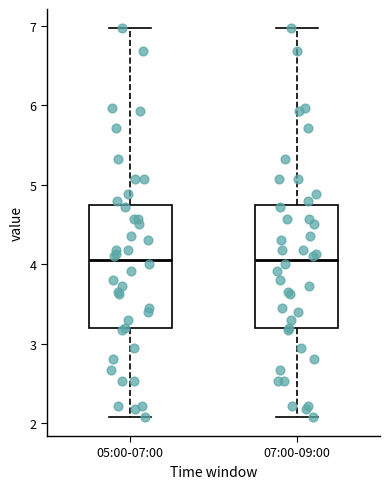

Reading left to right, read every box against the y-axis: the position of its median line, the range the box covers, and the ends of its whiskers. The values are not printed on the chart, so give them approximately, as read against the axis.

05:00-07:00: median 4.1, box 3.2 to 4.7, whiskers 2.1 to 7.0
07:00-09:00: median 4.1, box 3.2 to 4.7, whiskers 2.1 to 7.0